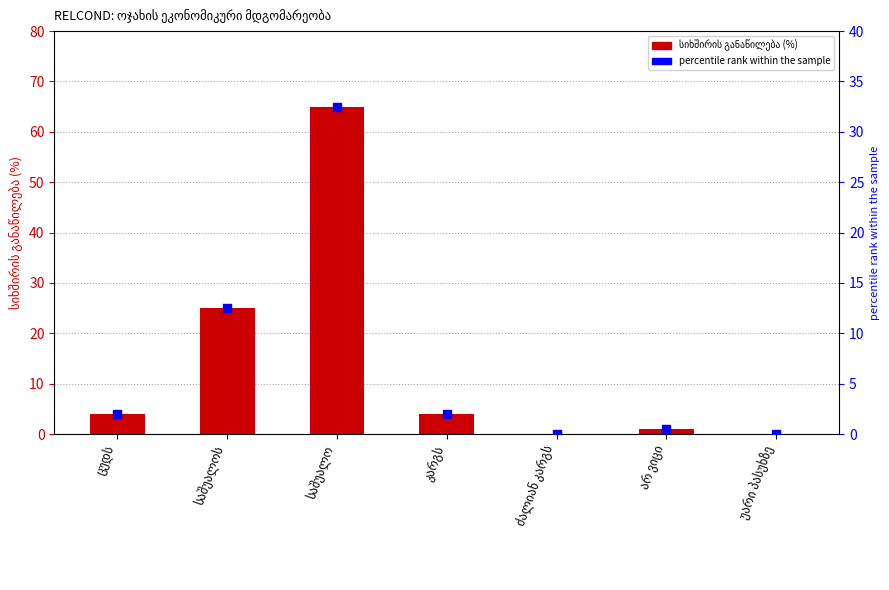

At which category is the sum across all series the highest?

საშუალო